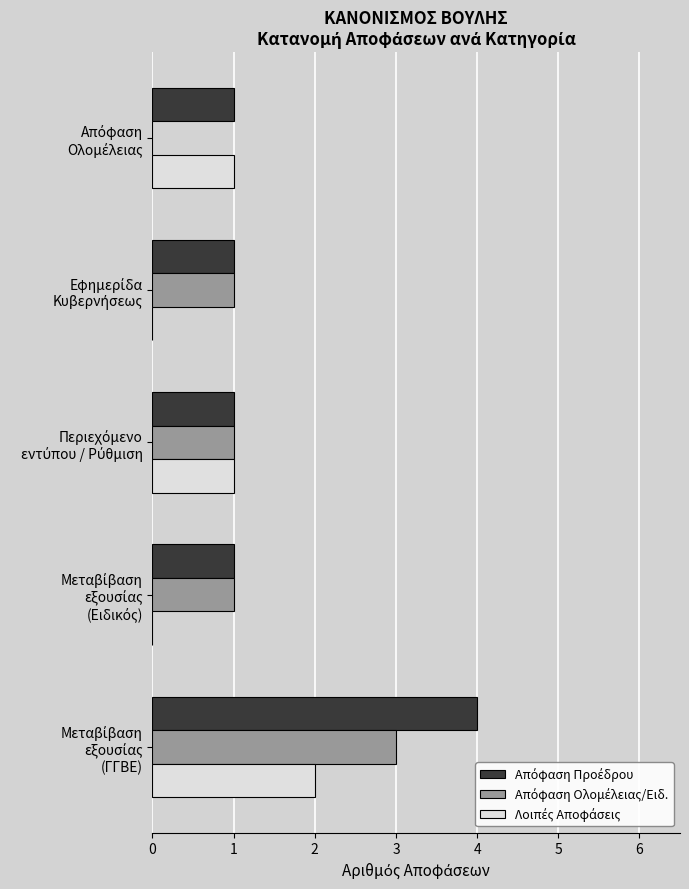

Count the number of data series in this chart.

3